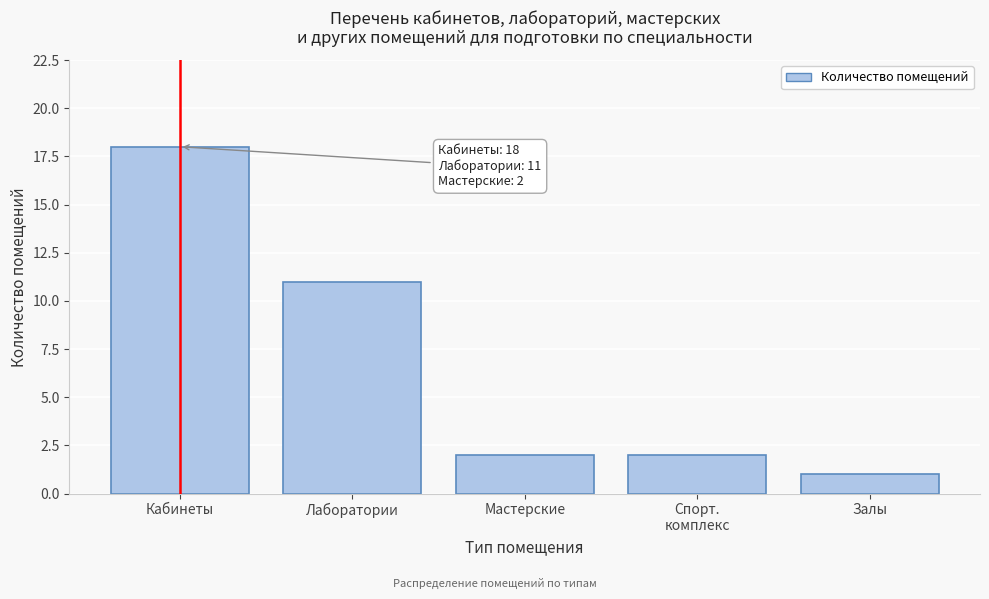

Reading left to right, extract all data points from this chart.

18	11	2	2	1